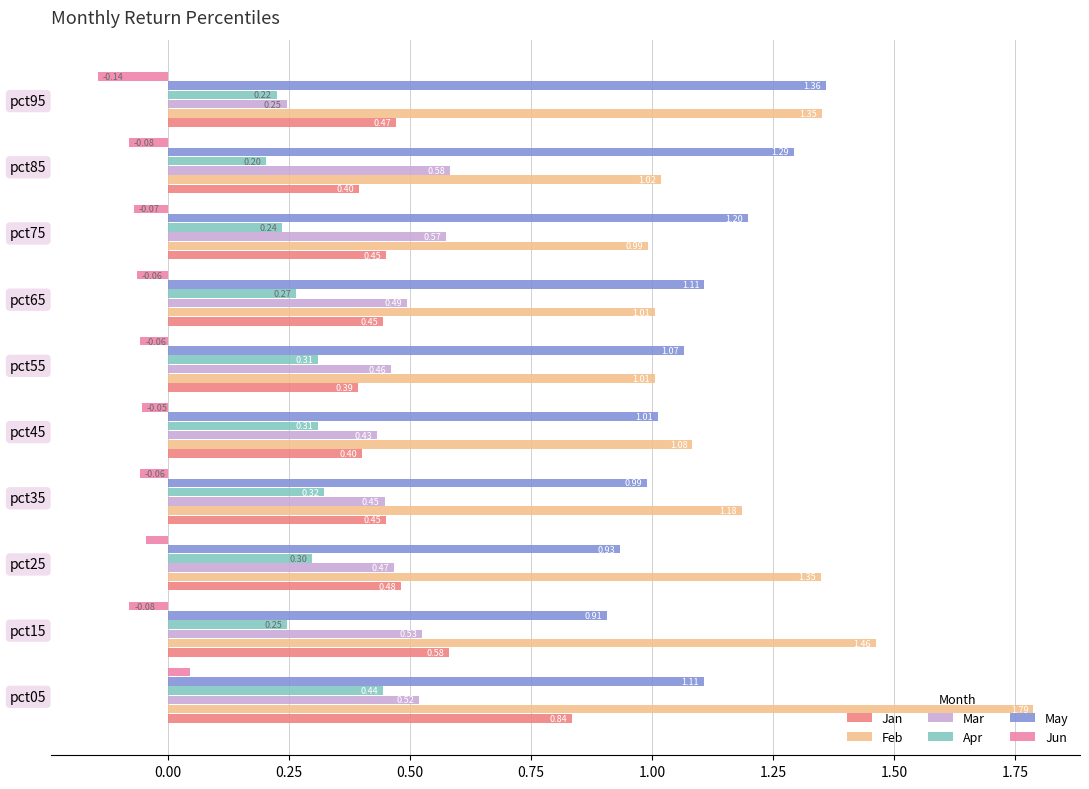

What is the sum of the Feb values at pct45 and pct55?

2.1